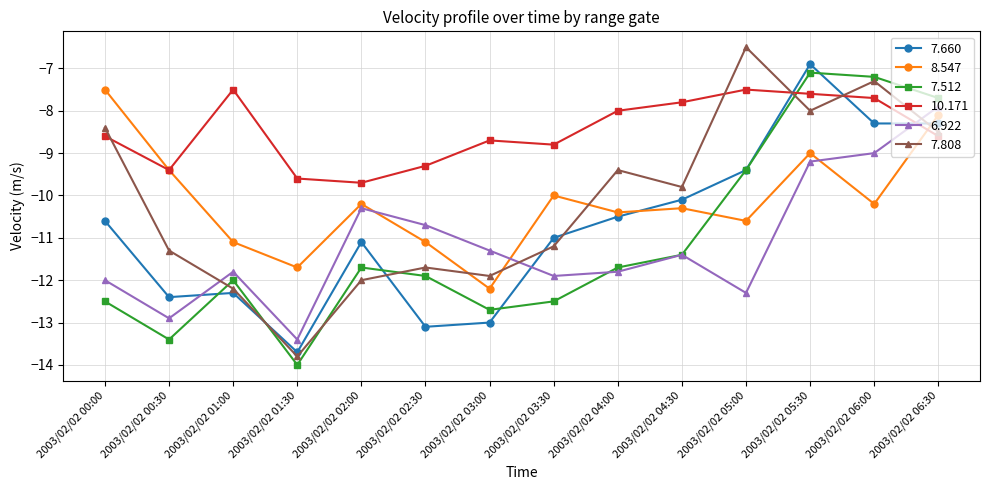

What is the total value across all series at 2003/02/02 02:30?

-67.8